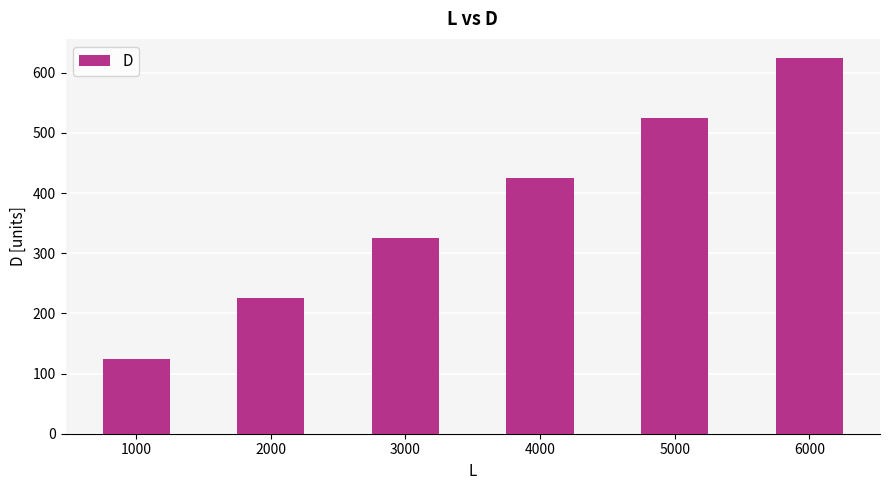

What is the approximate value at 1000?

125